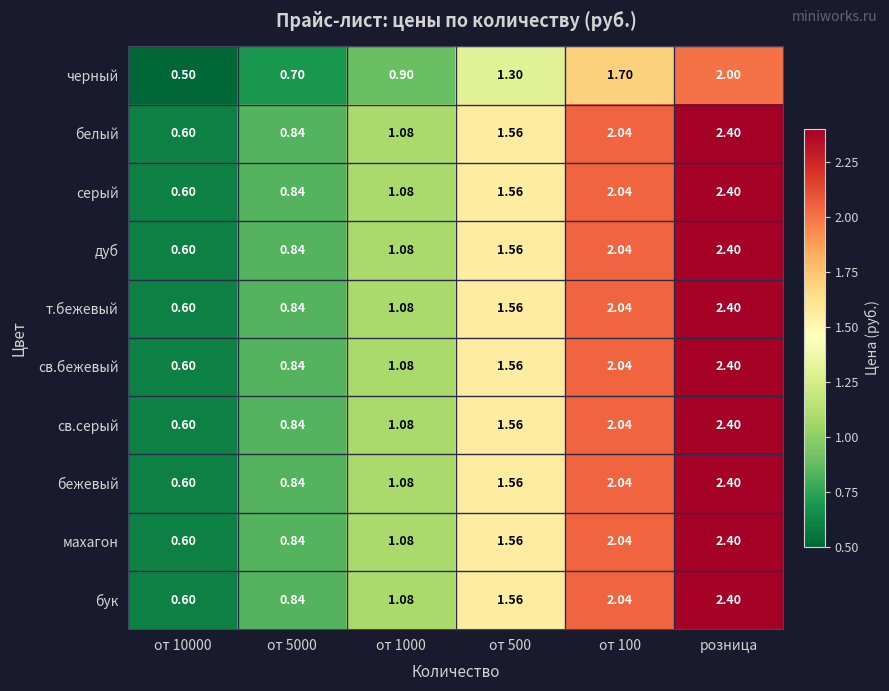

Is the value of бежевый at от 100 greater than the value of дуб at от 10000?

Yes